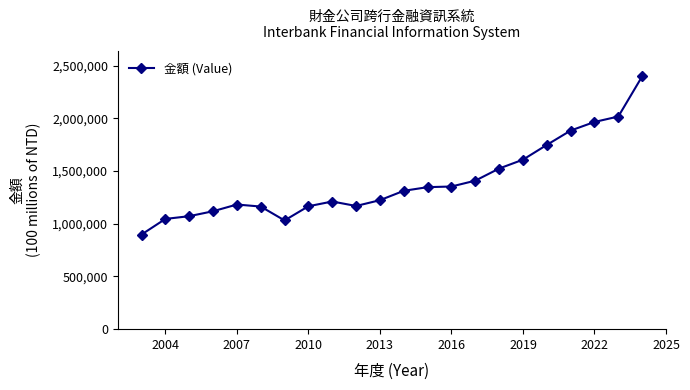

True or false: the data has more than 1 interior local peaks.

True